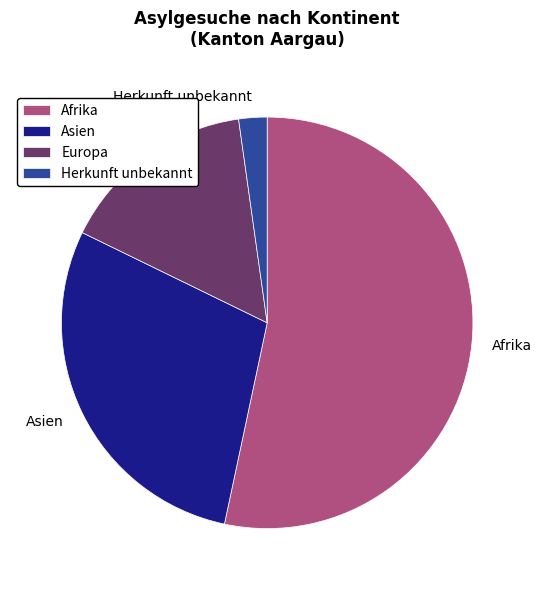

Do Europa and Herkunft unbekannt together represent more than half of the pie?

No